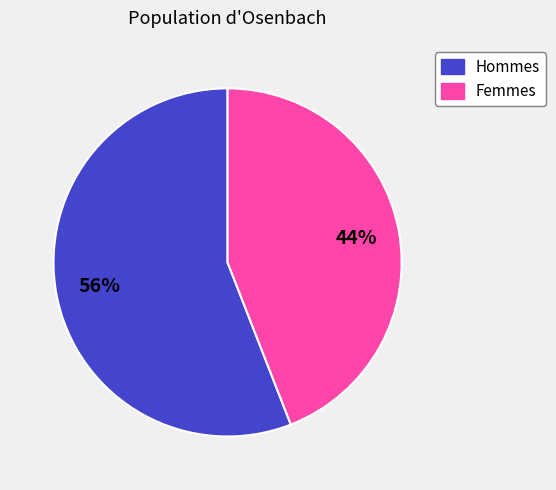

Is there a majority slice in this chart?

Yes